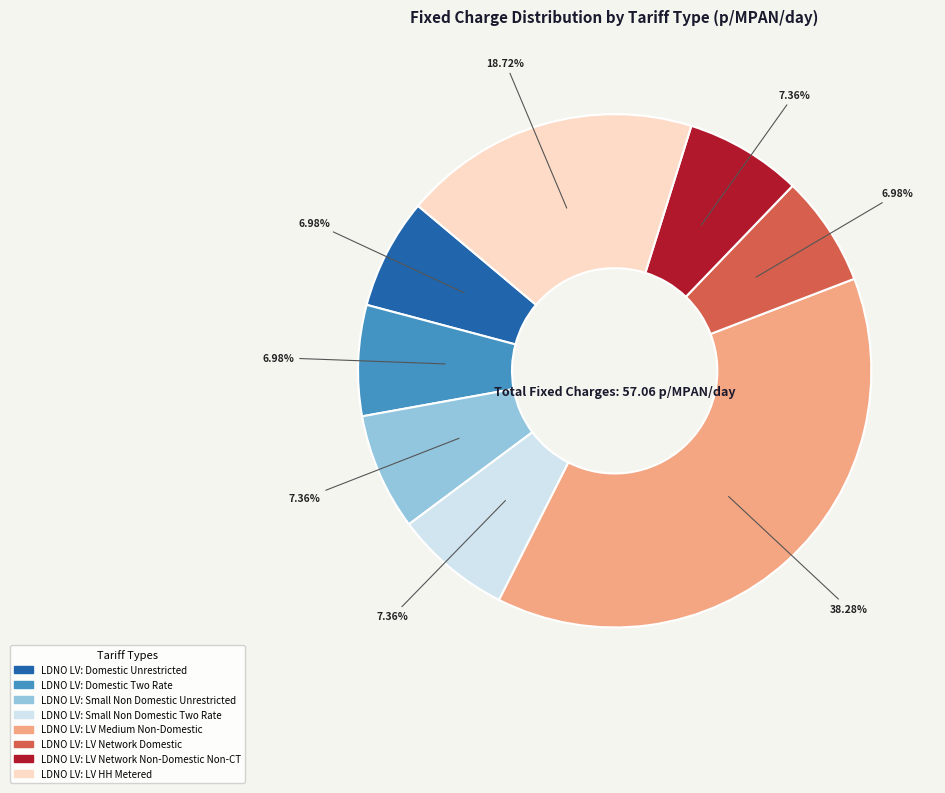

How many slices are in this pie chart?

8